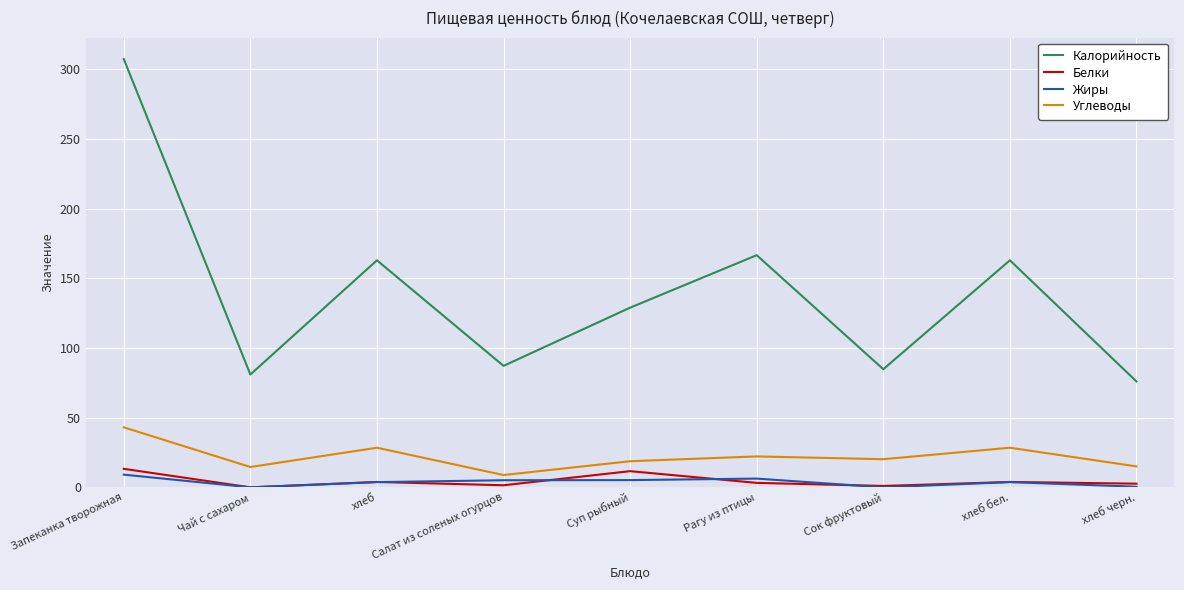

At which category is the sum across all series the highest?

Запеканка творожная